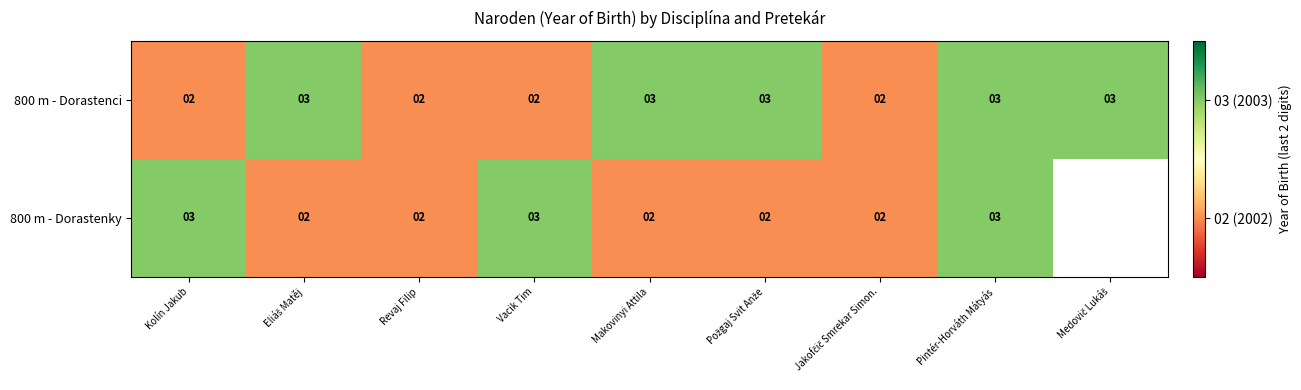

Which series changed the most between Kolín Jakub and Pintér-Horváth Mátyás?

800 m - Dorastenci